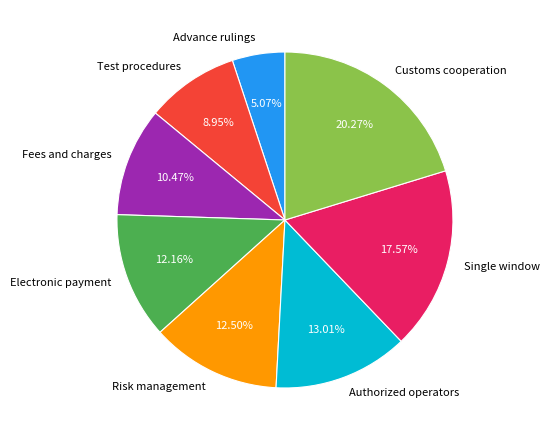

Count the number of slices in the pie.

8